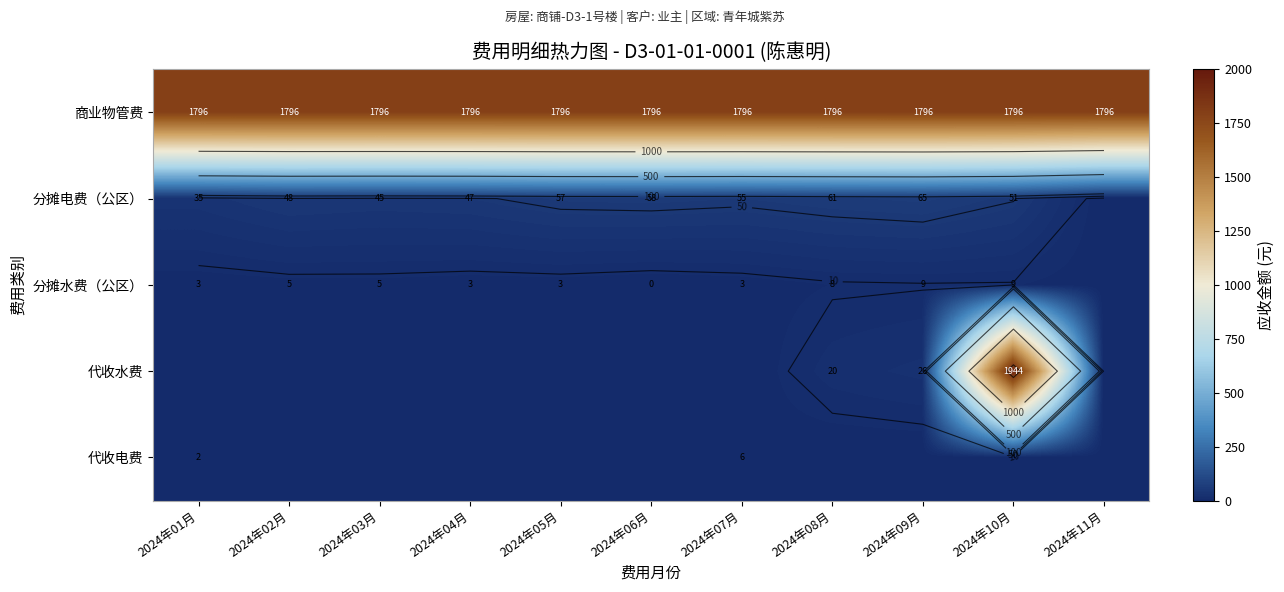

True or false: 代收电费 has a value of 3.3 at 2024年02月.

False